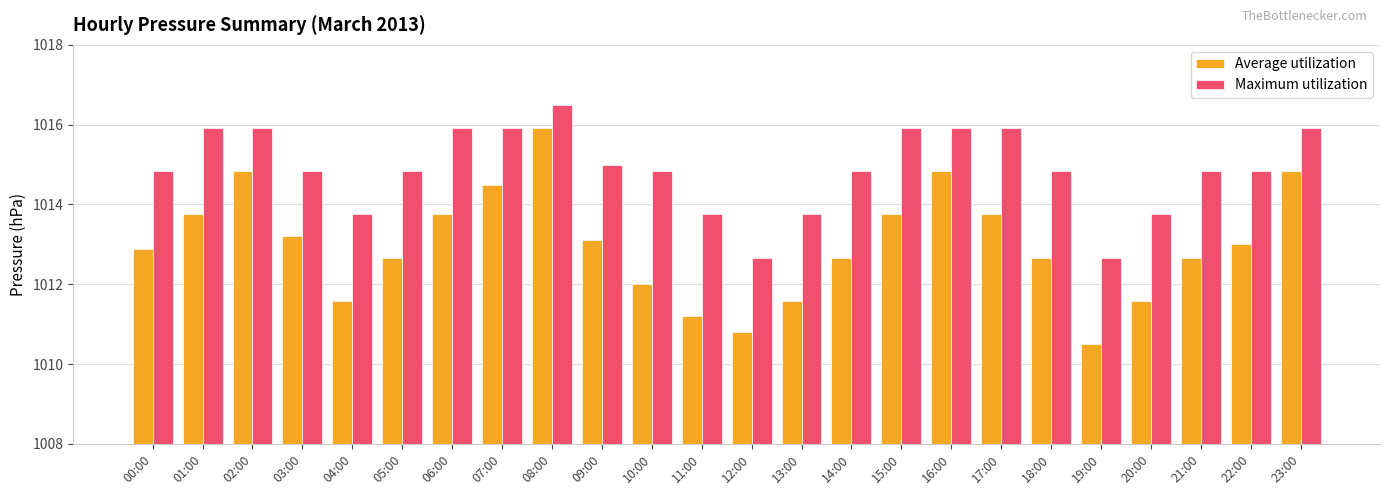

Reading left to right, what are all the values shown in this chart?

Average utilization: 1012.9	1013.8	1014.8	1013.2	1011.6	1012.7	1013.8	1014.5	1015.9	1013.1	1012.0	1011.2	1010.8	1011.6	1012.7	1013.8	1014.8	1013.8	1012.7	1010.5	1011.6	1012.7	1013.0	1014.8
Maximum utilization: 1014.8	1015.9	1015.9	1014.8	1013.8	1014.8	1015.9	1015.9	1016.5	1015.0	1014.8	1013.8	1012.7	1013.8	1014.8	1015.9	1015.9	1015.9	1014.8	1012.7	1013.8	1014.8	1014.8	1015.9